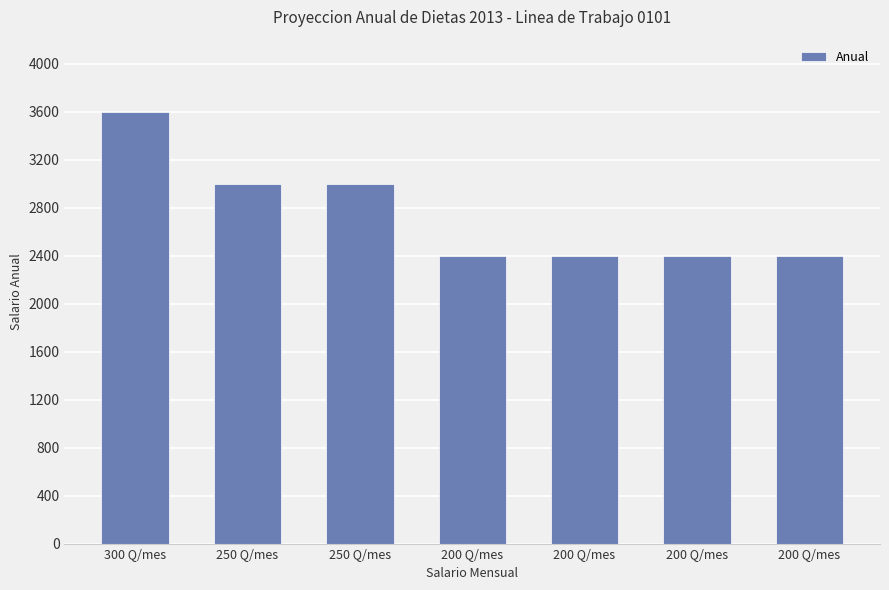

At which label is the value closest to 3000?

250 Q/mes